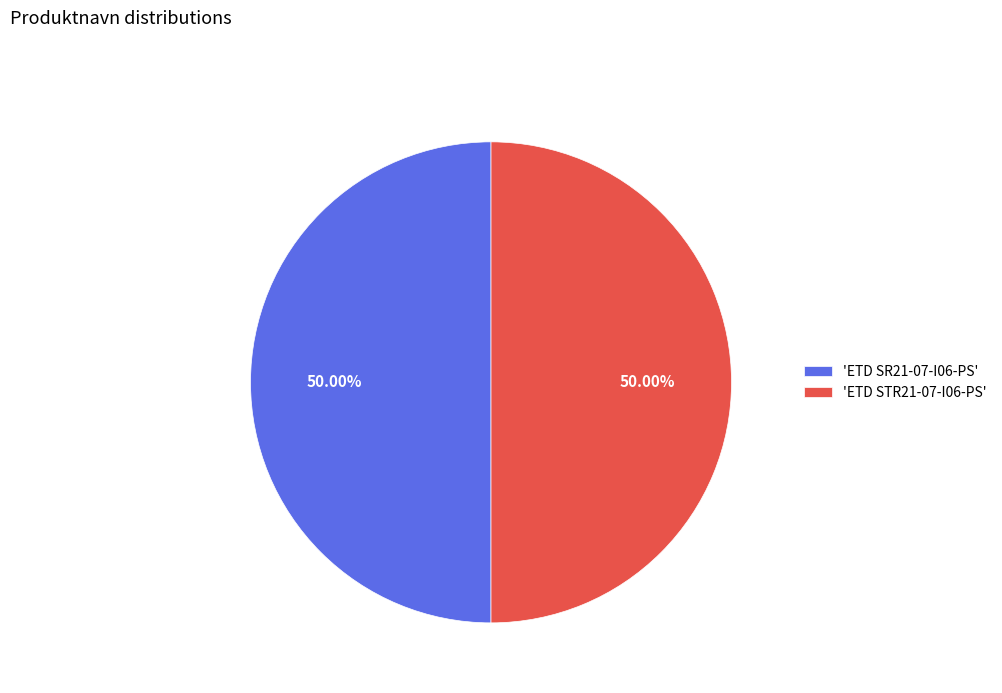

What is the ratio of the value at 'ETD SR21-07-I06-PS' to the value at 'ETD STR21-07-I06-PS'?

1.0